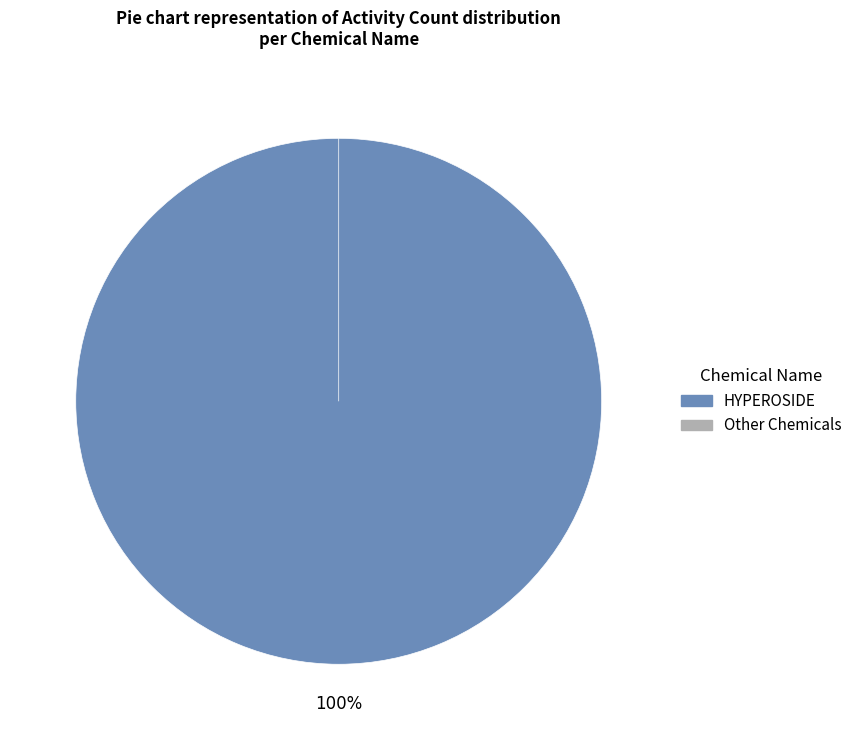

To the nearest percent, what is the combined percentage of HYPEROSIDE and 3-O-GALACTOSIDE-ISORHAMNETIN?

100%